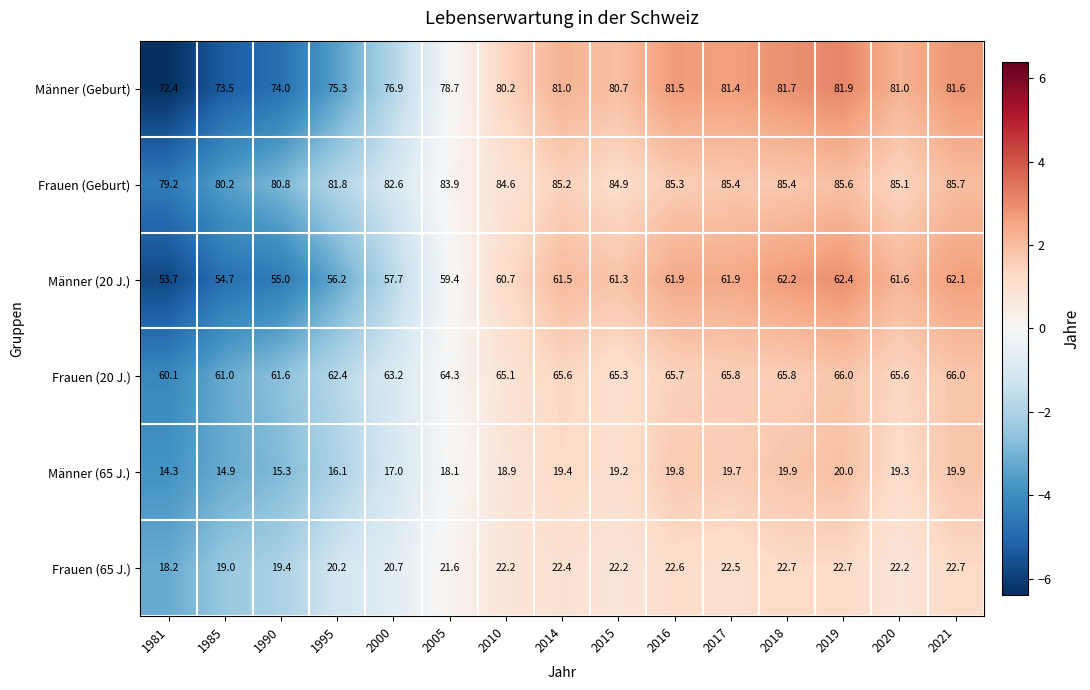

How many data points does each series have?

15